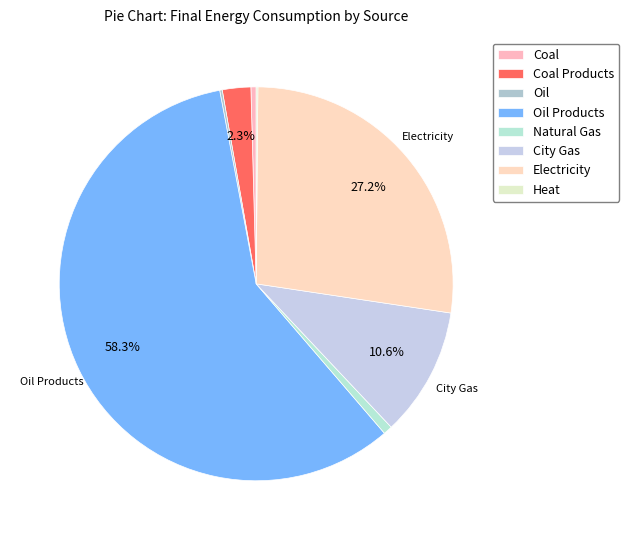

Does any single category account for the majority?

Yes